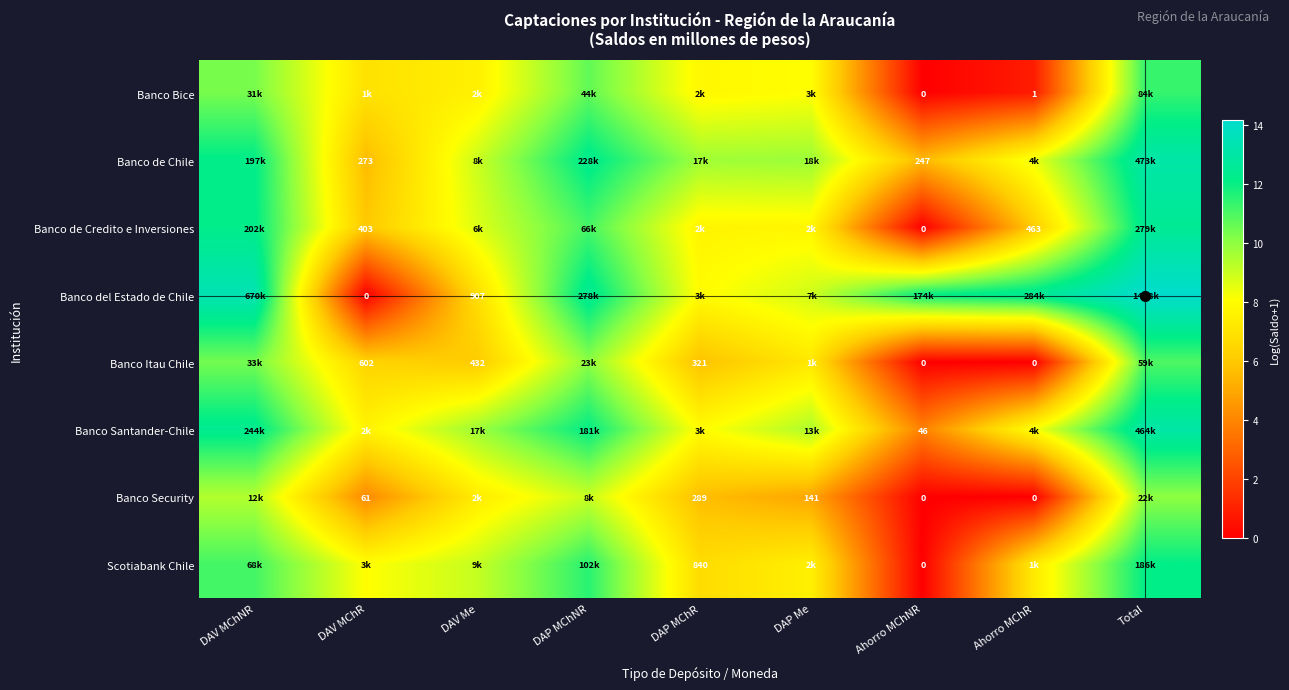

Which has a higher value, Ahorro MChR or DAV Me?

DAV Me